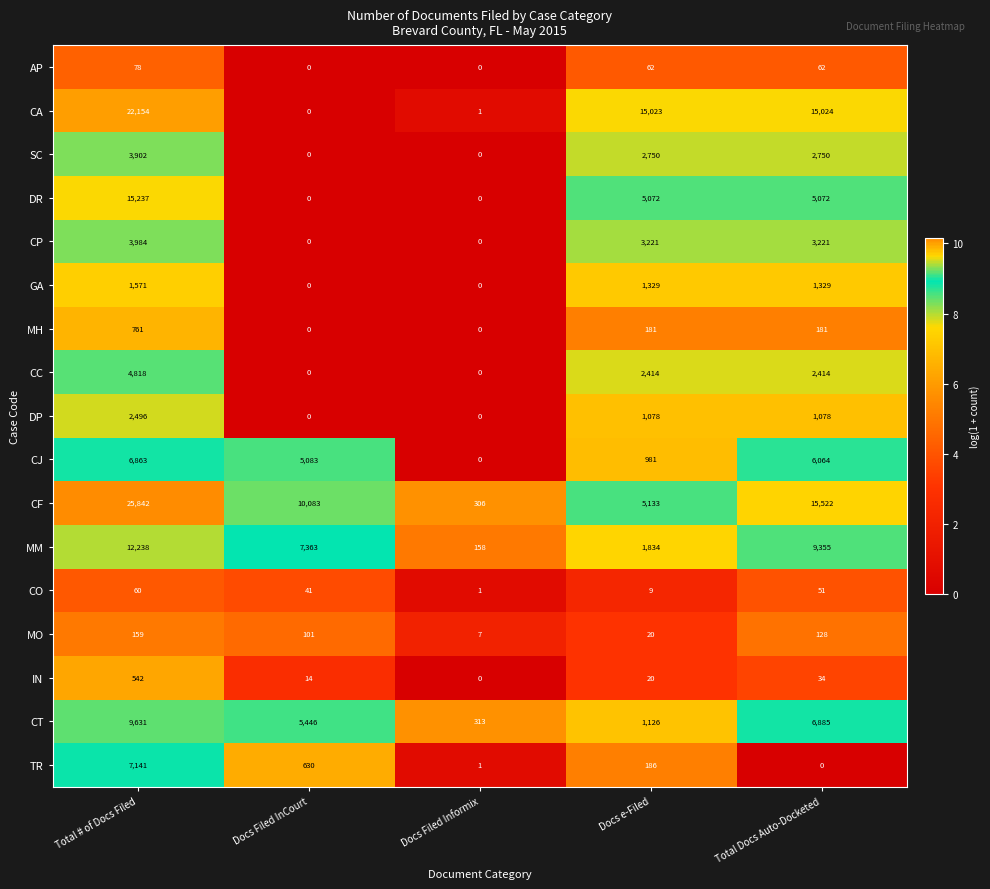

What is the greatest value displayed?

25842